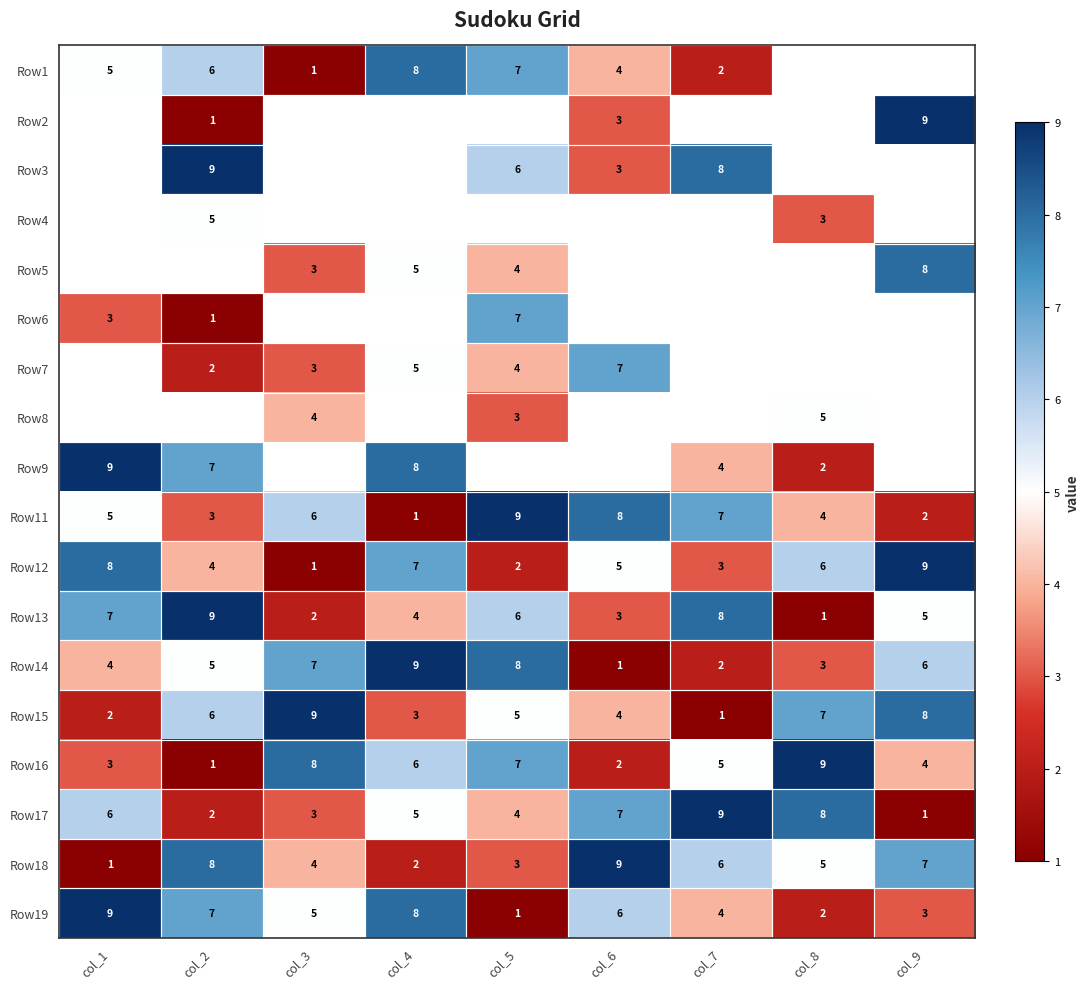

What is the maximum value shown in the chart?

1.0